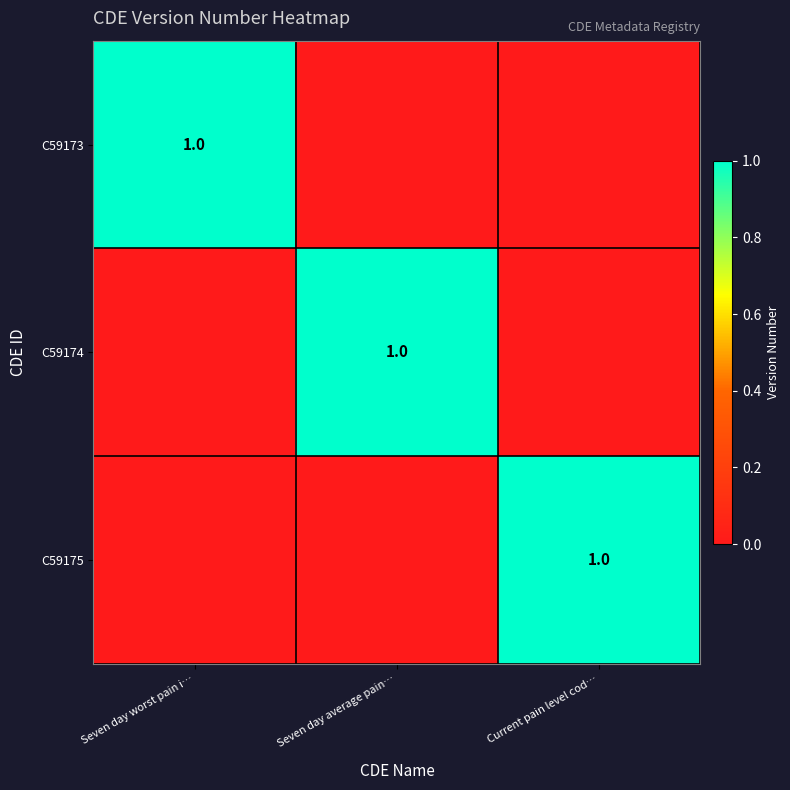

The C59173 series shows 1 at Seven day worst pain i…. True or false?

True